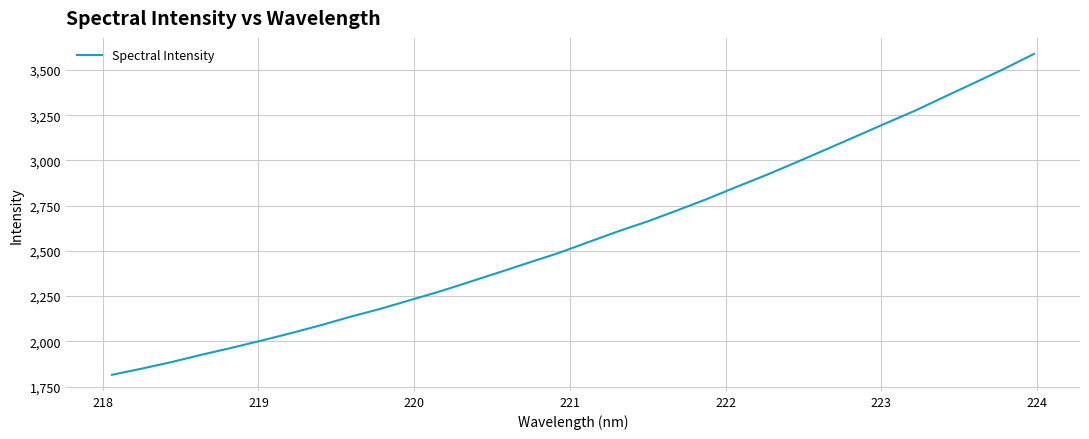

What is the maximum value shown in the chart?

3588.6